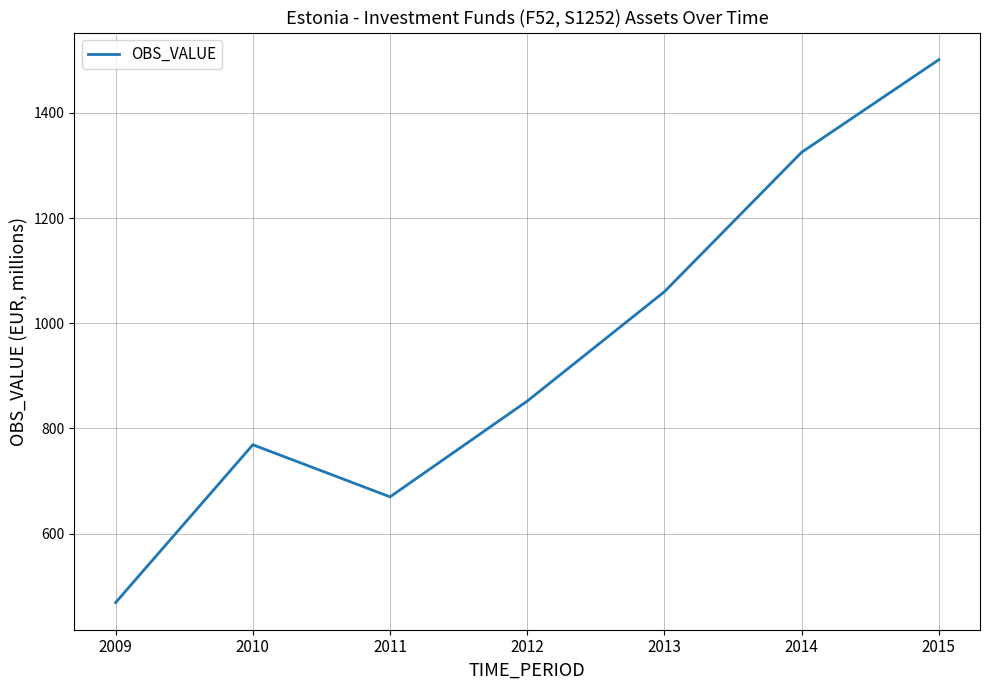

Rank the categories by value from highest to lowest.

2015, 2014, 2013, 2012, 2010, 2011, 2009